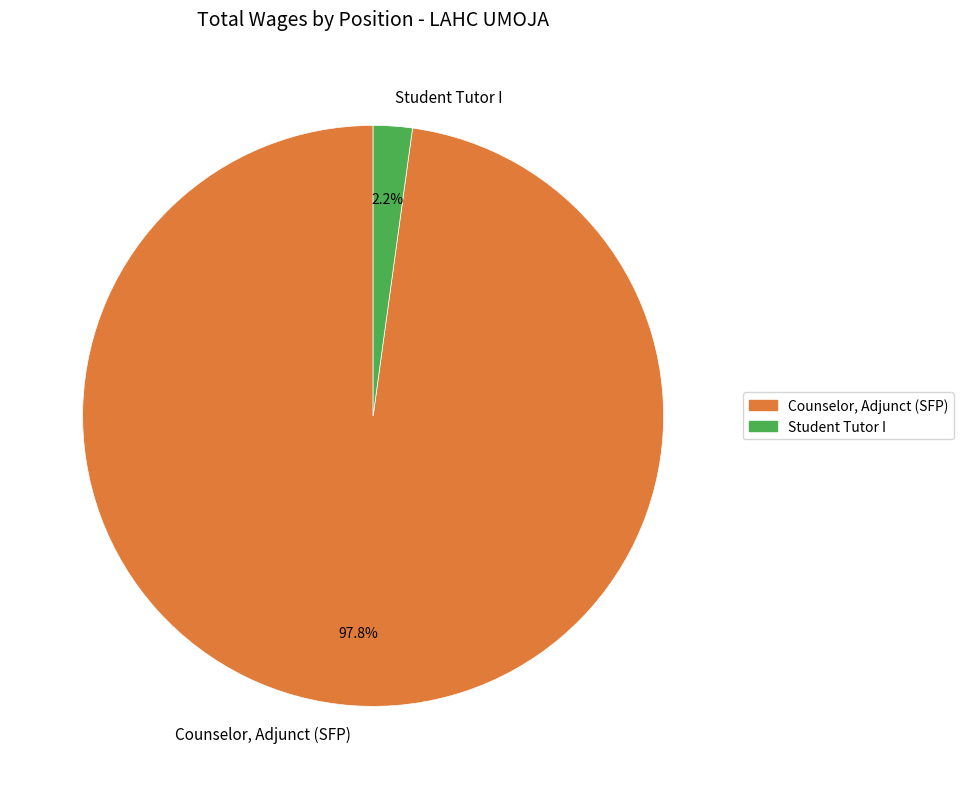

What percentage is the Student Tutor I slice, to the nearest percent?

2%